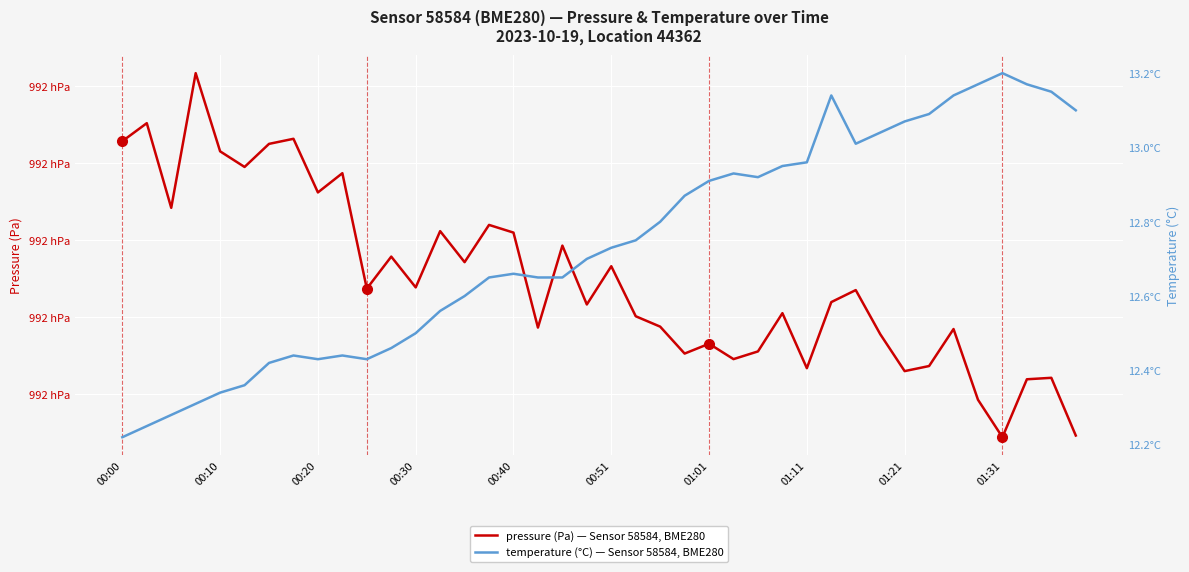

What are all the series names shown in the legend?

pressure, temperature